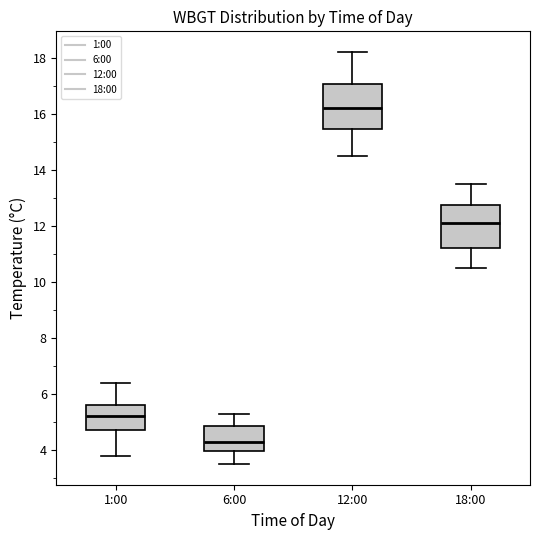

Reading left to right, transcribe this box plot: for each box, give where its median line is, the range the box spans, and where its two whiskers end, as read against the y-axis. The values are not printed on the chart, so give them approximately, as read against the axis.

1:00: median 5.2, box 4.8 to 5.6, whiskers 3.8 to 6.4
6:00: median 4.4, box 4.0 to 4.8, whiskers 3.6 to 5.4
12:00: median 16.2, box 15.4 to 17.0, whiskers 14.6 to 18.2
18:00: median 12.2, box 11.2 to 12.8, whiskers 10.6 to 13.6